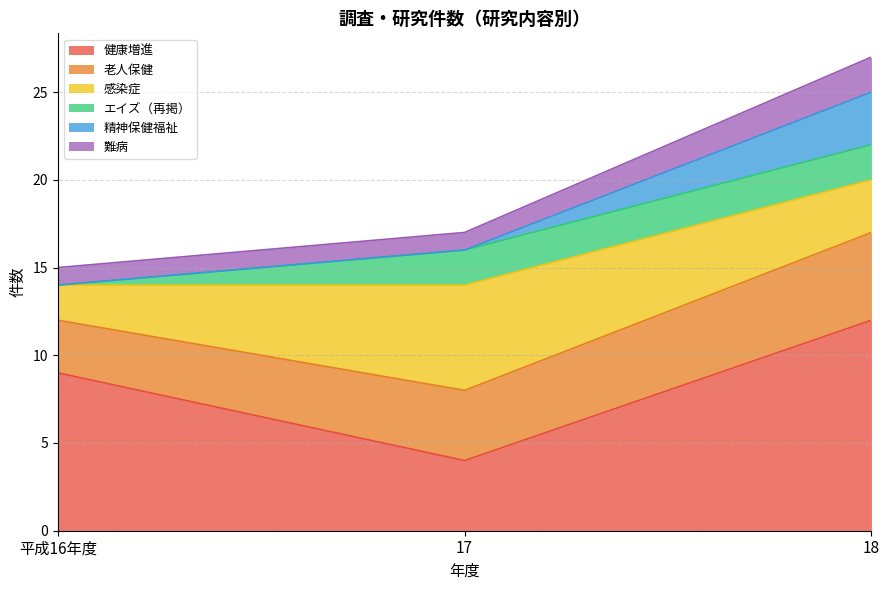

At which category is the sum across all series the highest?

18